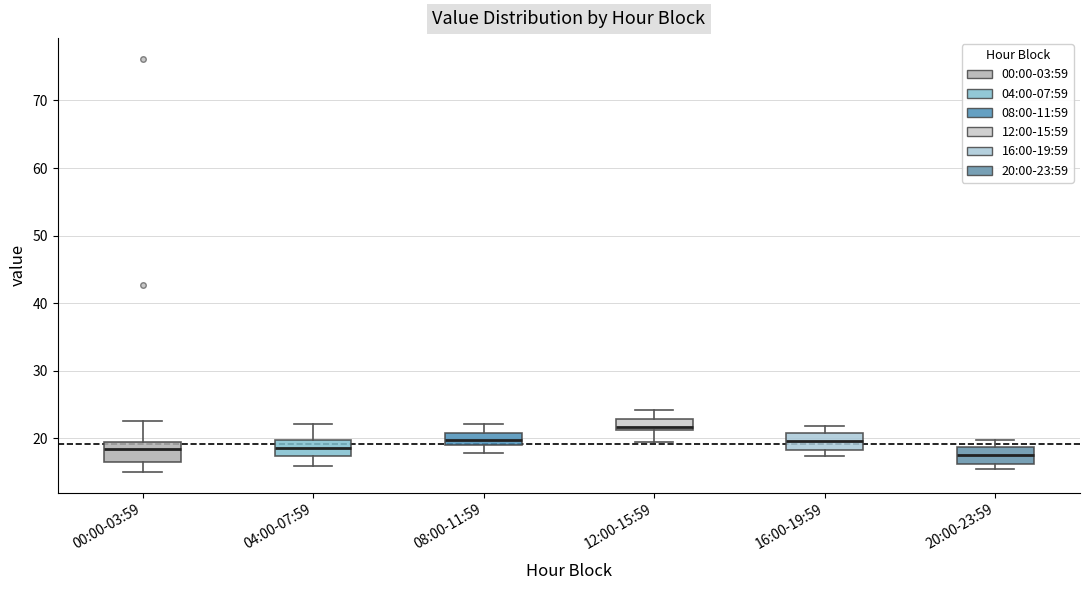

Where does the median line of the box for 12:00-15:59 sit on the y-axis? The values are not printed on the chart, so give them approximately, as read against the axis.

22